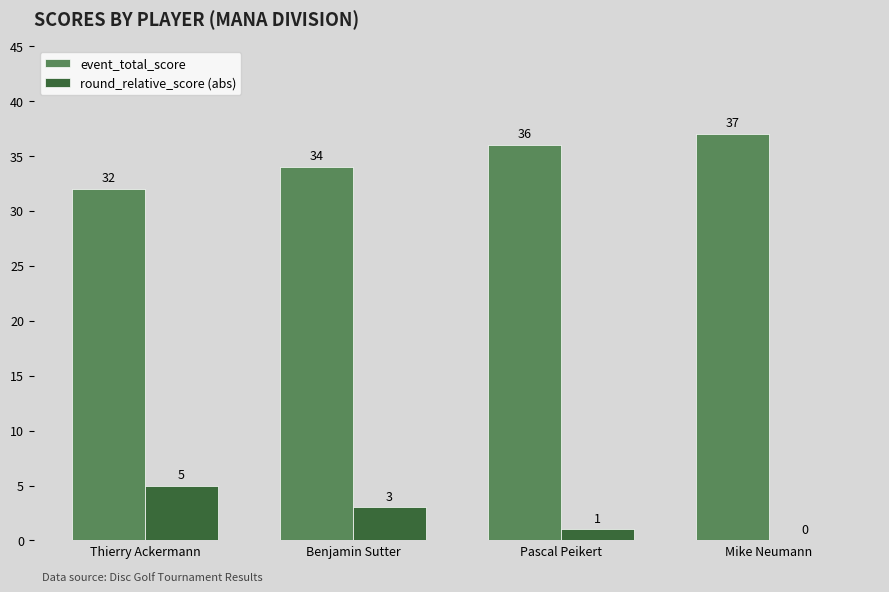

Reading right to left, list all the values displayed in this chart.

event_total_score: 37	36	34	32
round_relative_score (abs): 0	1	3	5